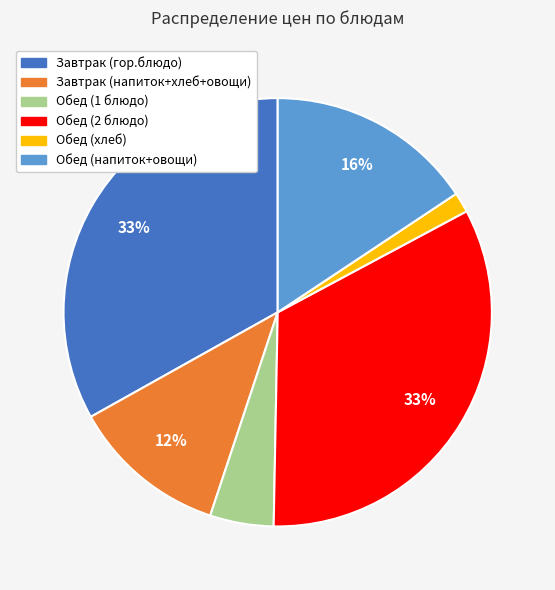

Does any single category account for the majority?

No